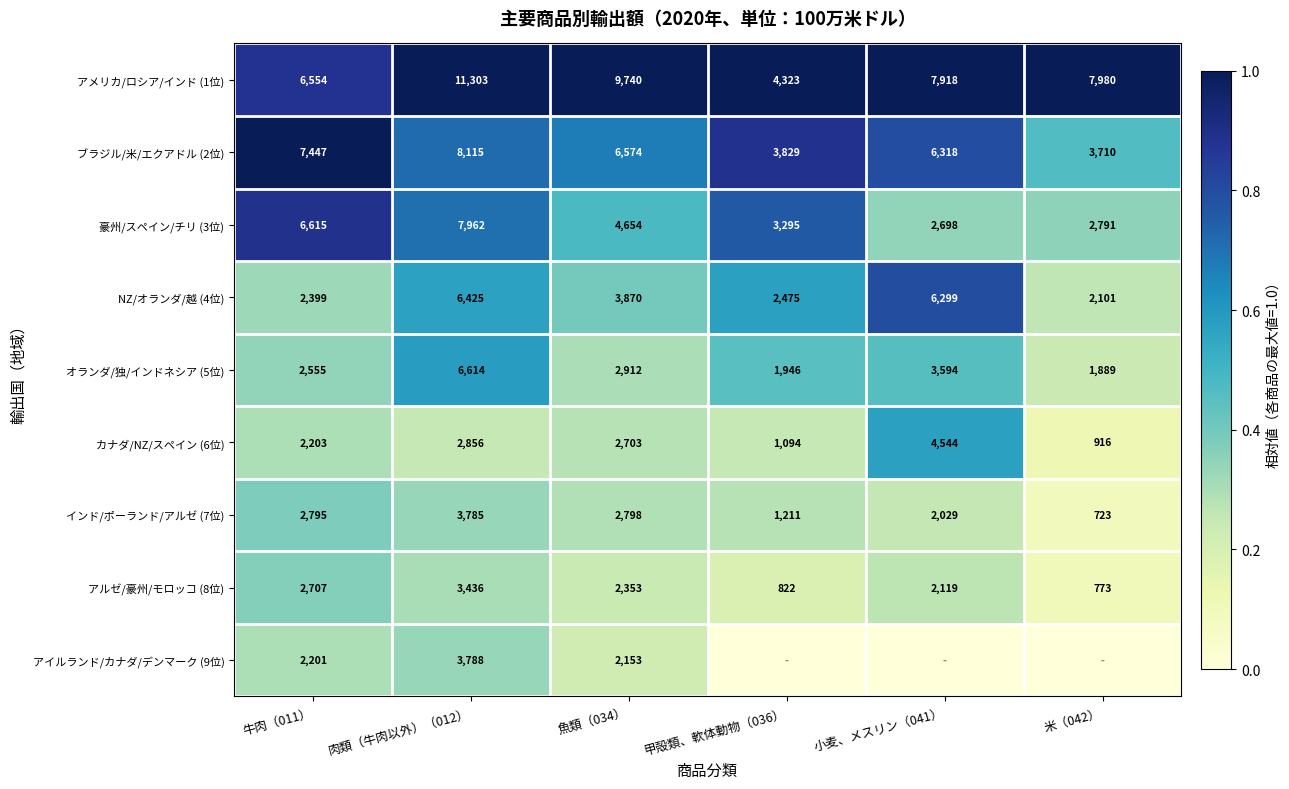

At which label is インド/ポーランド/アルゼ (7位) closest to 2254?

小麦、メスリン（041）